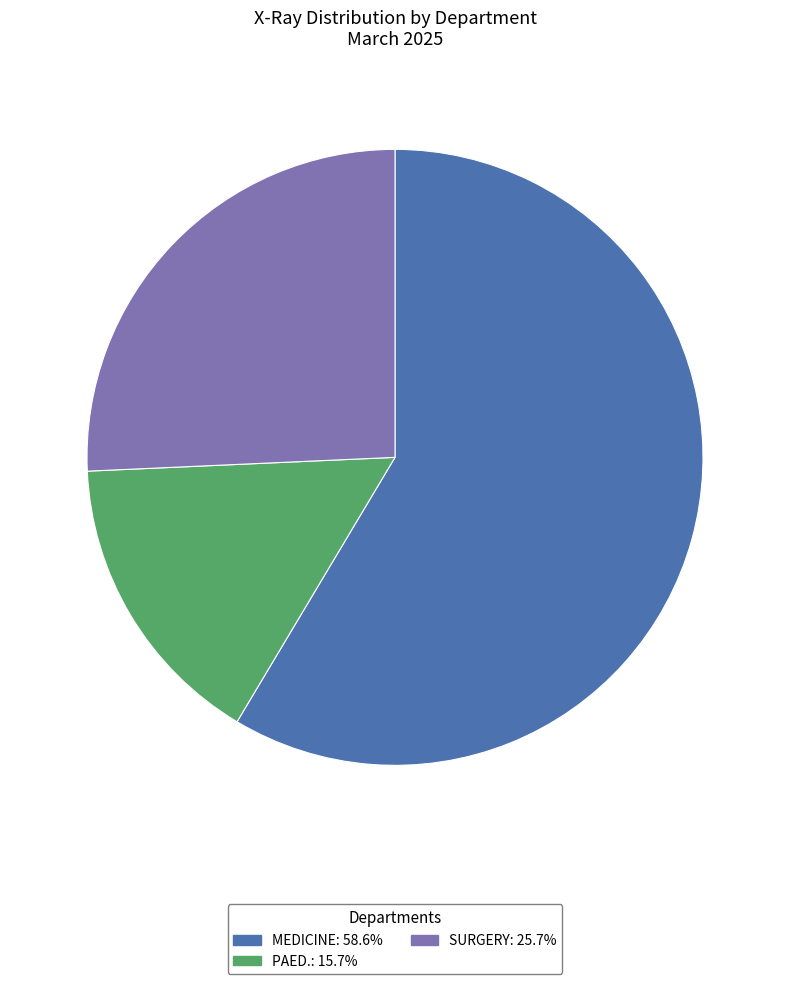

Does MEDICINE: 58.6% represent more than half of the total?

Yes